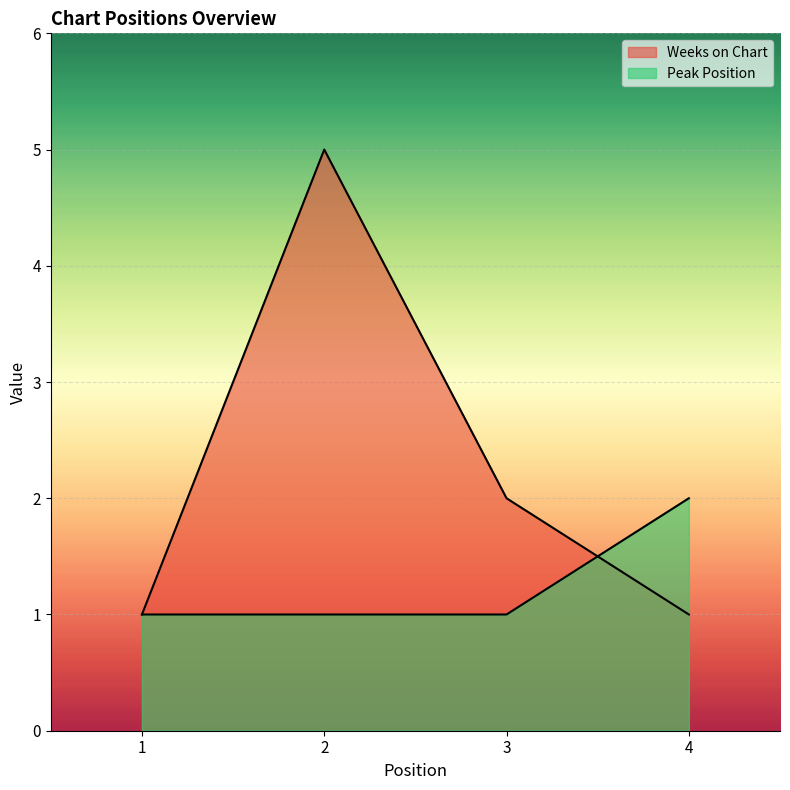

What is the difference between the highest and lowest values at 4?

1